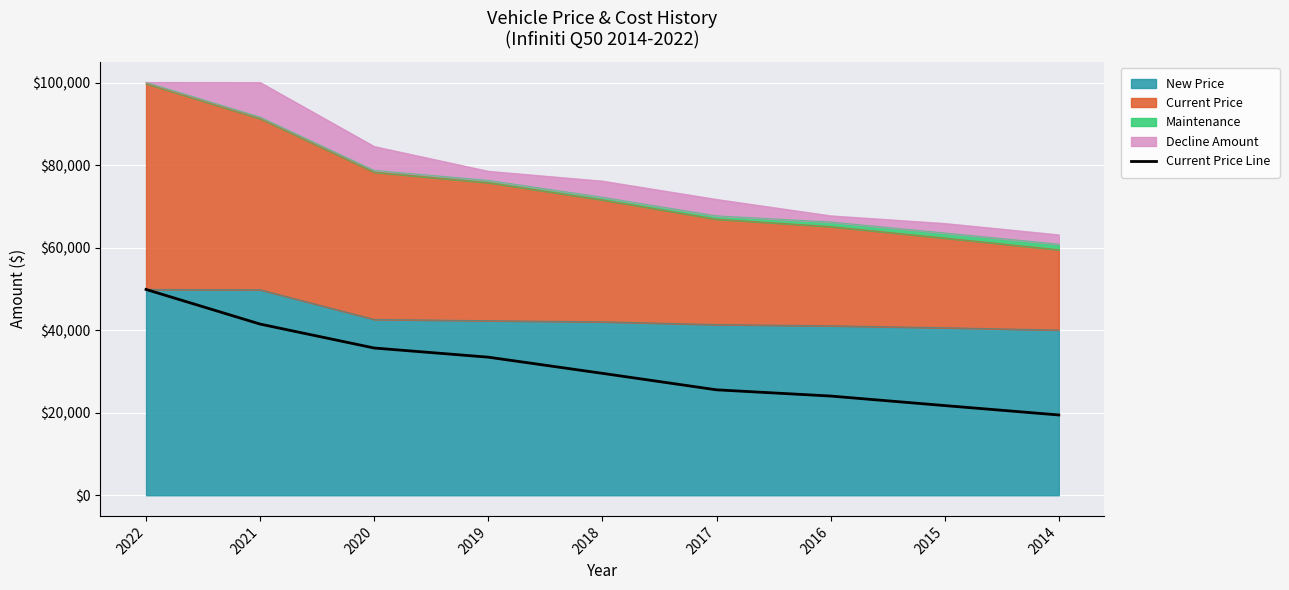

What is the smallest value displayed?

19474